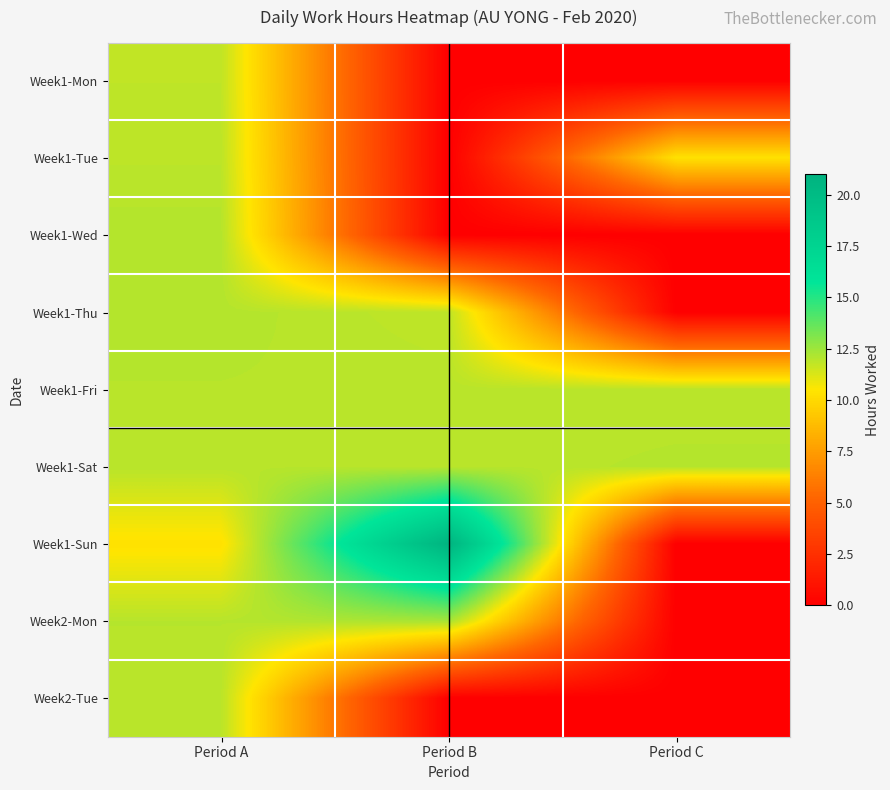

Rank the series at Period A from highest to lowest value.

Week1-Wed, Week1-Thu, Week2-Mon, Week1-Fri, Week1-Sat, Week2-Tue, Week1-Tue, Week1-Mon, Week1-Sun